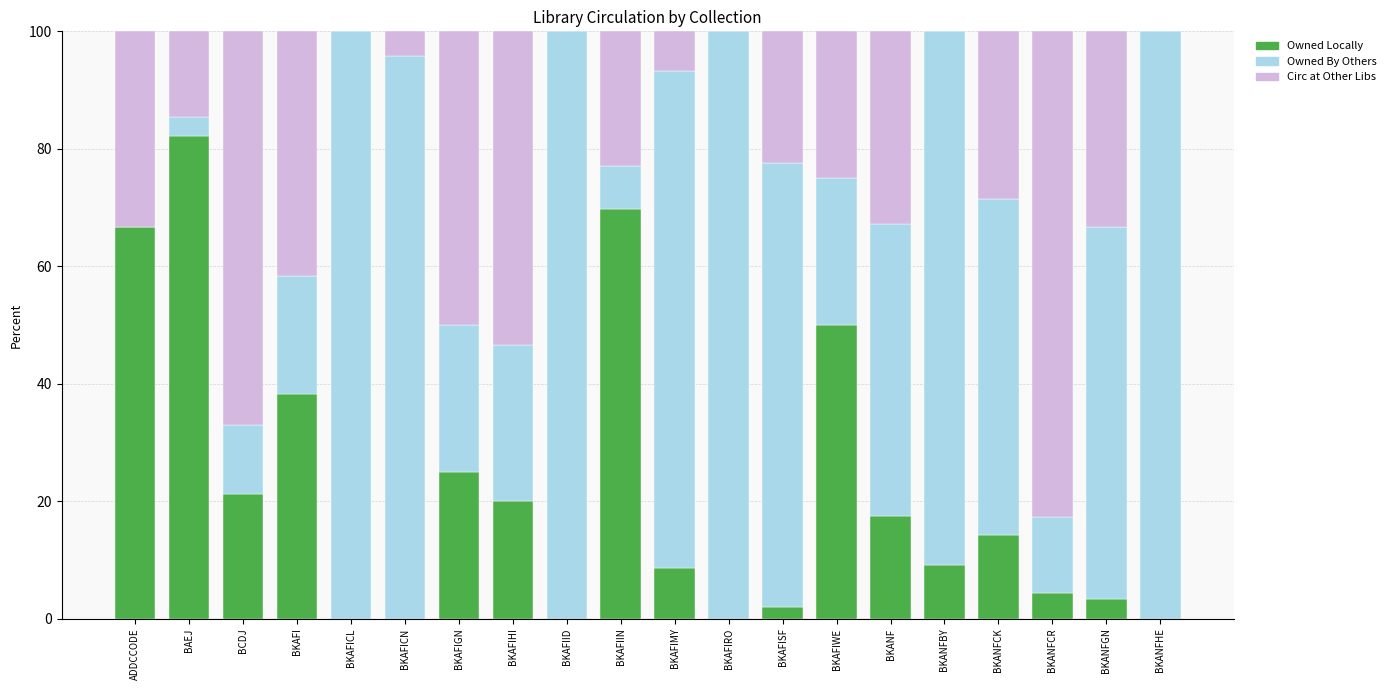

What is the total value across all series at BKAFIWE?

100.0